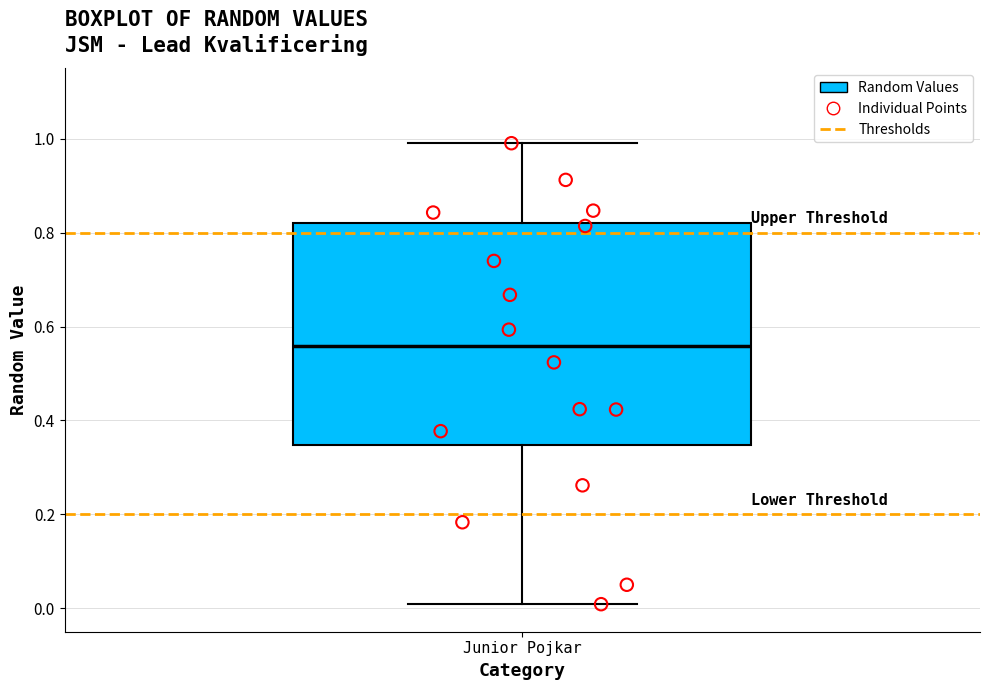

Read this box plot against the y-axis: the position of the median line, the range covered by the box, and the ends of both whiskers. The values are not printed on the chart, so give them approximately, as read against the axis.

median 0.56, box 0.34 to 0.82, whiskers 0.00 to 1.00